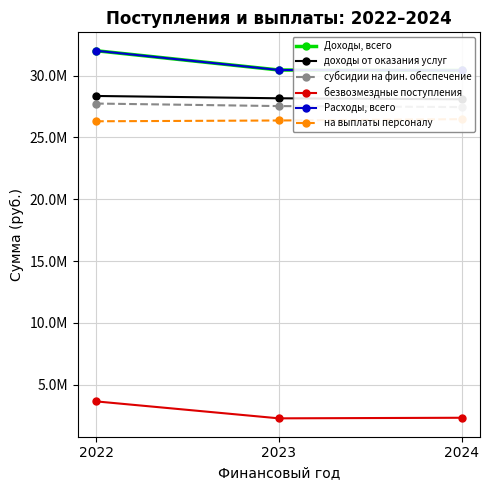

Reading right to left, transcribe all the data shown in this chart.

Доходы, всего: 2024=30421224.7	2023=30454379.8	2022=32013571.7
доходы от оказания услуг: 2024=28086837.2	2023=28167063.2	2022=28354996.7
субсидии на фин. обеспечение: 2024=27456233.0	2023=27536459.0	2022=27741454.5
безвозмездные поступления: 2024=2334387.5	2023=2287316.6	2022=3658575.0
Расходы, всего: 2024=30421224.7	2023=30454379.8	2022=32013571.7
на выплаты персоналу: 2024=26479125.0	2023=26371311.0	2022=26307635.4